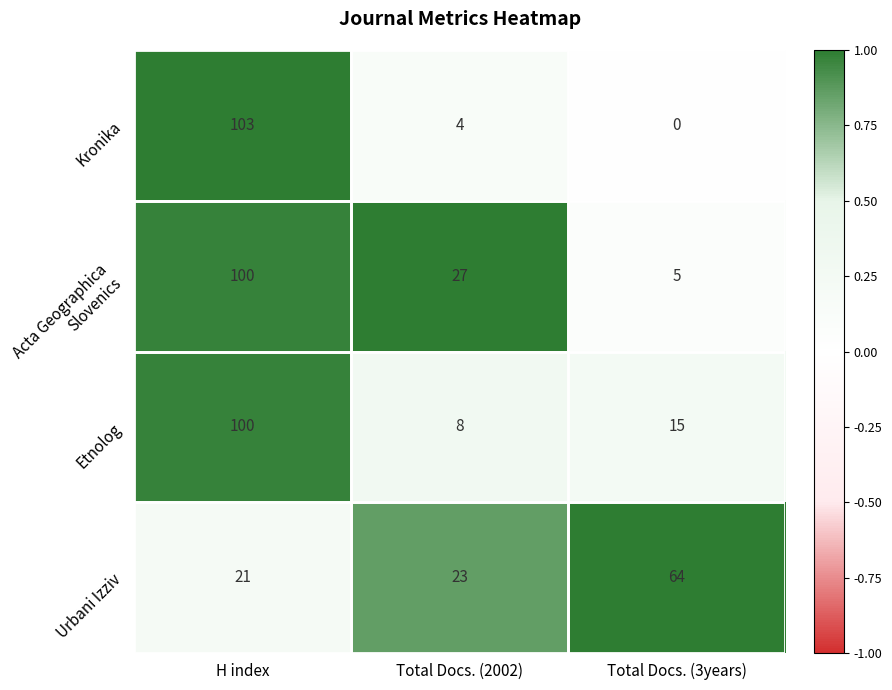

What is the total value across all series at H index?

324